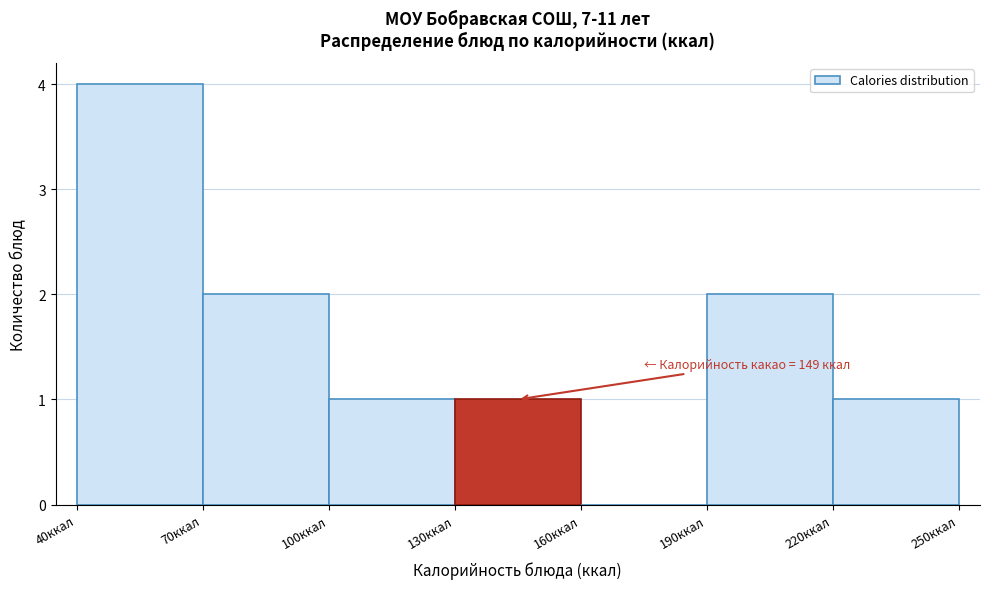

Which range on the x-axis has the tallest bar?

40 to 70